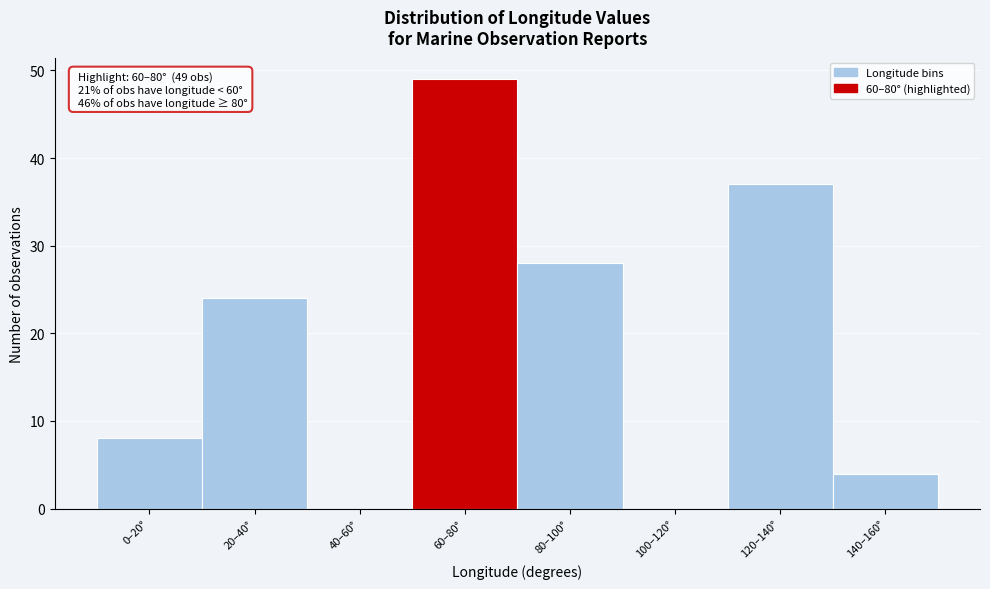

Reading left to right, what are all the values shown in this chart?

0–20°=8	20–40°=24	40–60°=0	60–80°=49	80–100°=28	100–120°=0	120–140°=37	140–160°=4